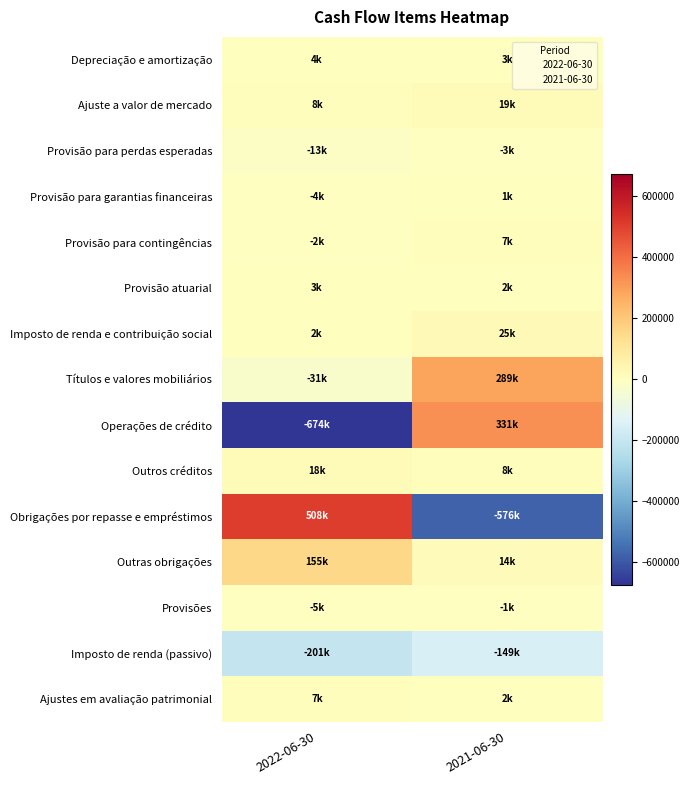

Which label corresponds to the smallest value in the chart?

2022-06-30